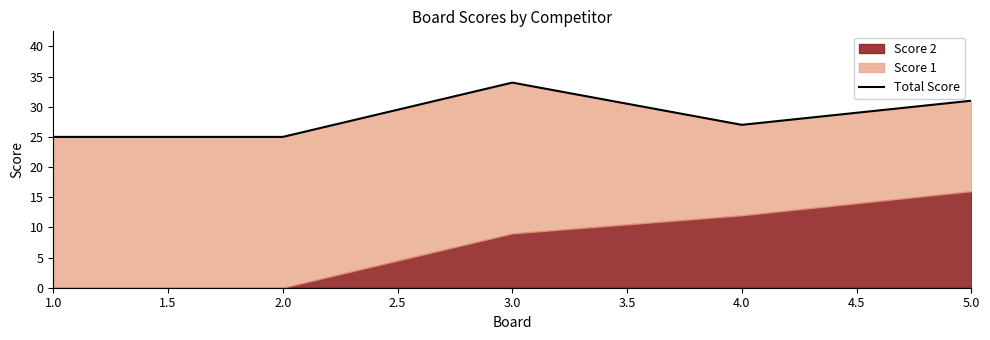

Reading left to right, transcribe all the data shown in this chart.

25	25	34	27	31